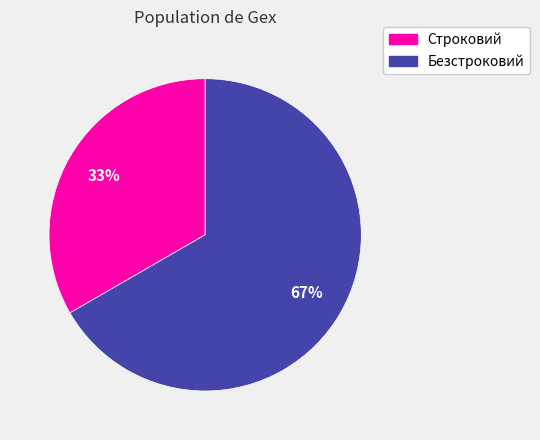

Is it true that Строковий is 41% of the pie?

False